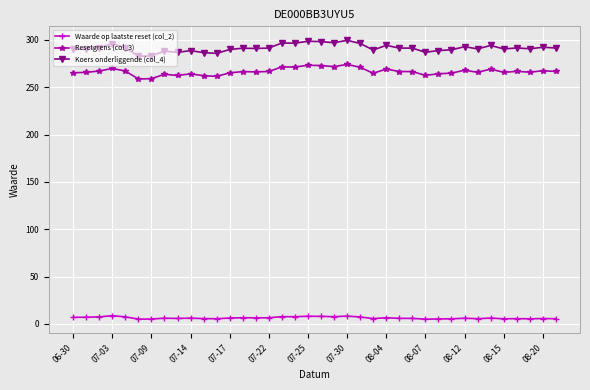

What is the greatest value displayed?

299.6